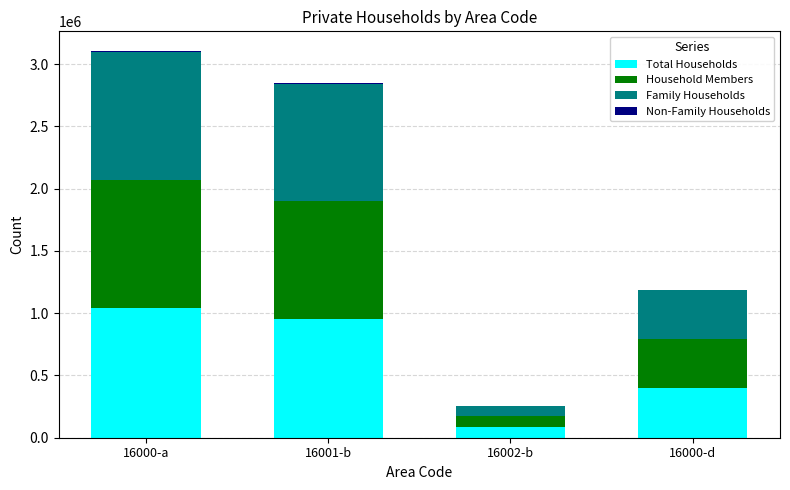

What is the sum of all Total Households values?

2477116